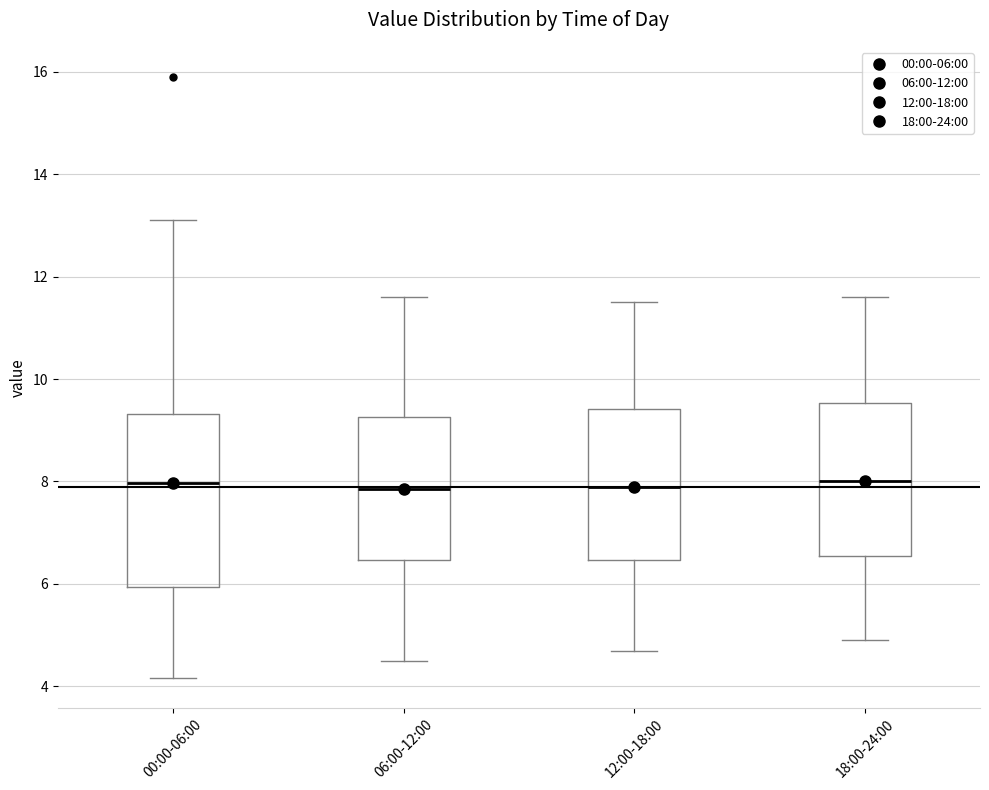

Where is the lower edge of the box for 18:00-24:00 on the y-axis? The values are not printed on the chart, so give them approximately, as read against the axis.

6.6